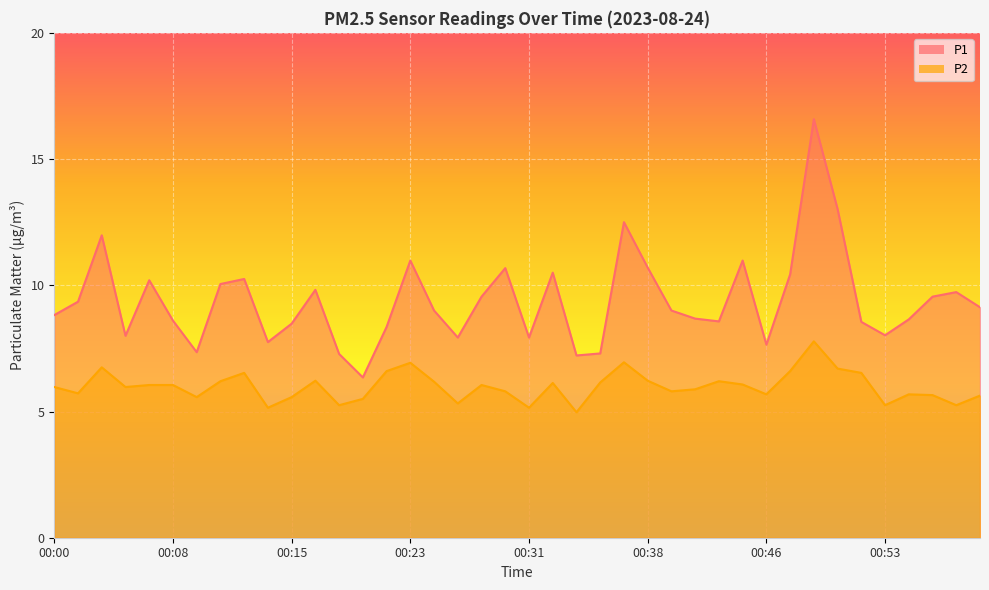

How many lines are shown in the chart?

2